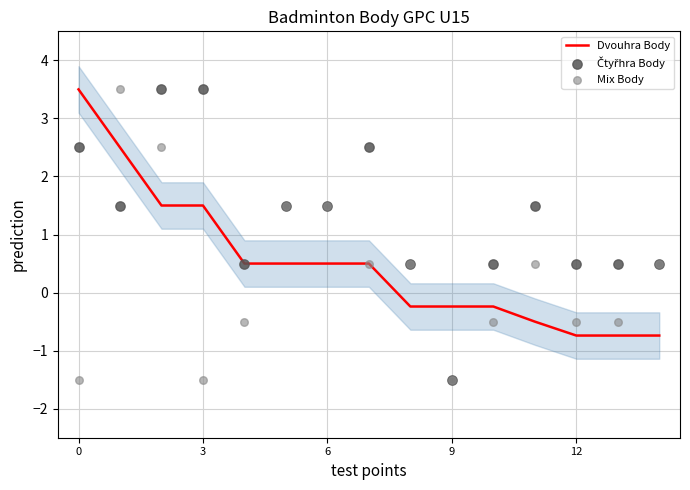

Which series has the widest spread of Y values?

Čtyřhra Body